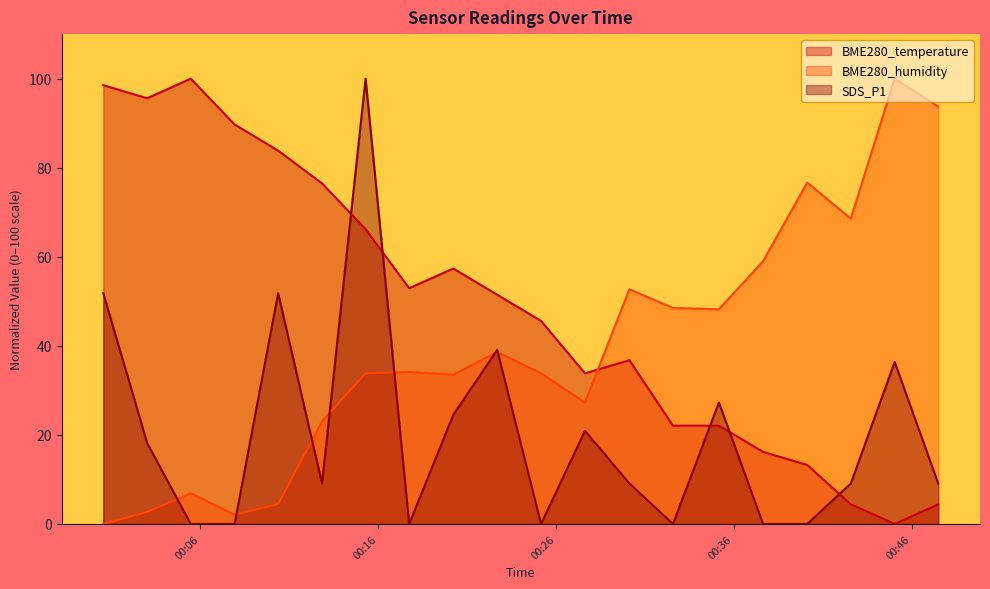

Rank the series by their average value, from lowest to highest.

SDS_P1, BME280_humidity, BME280_temperature